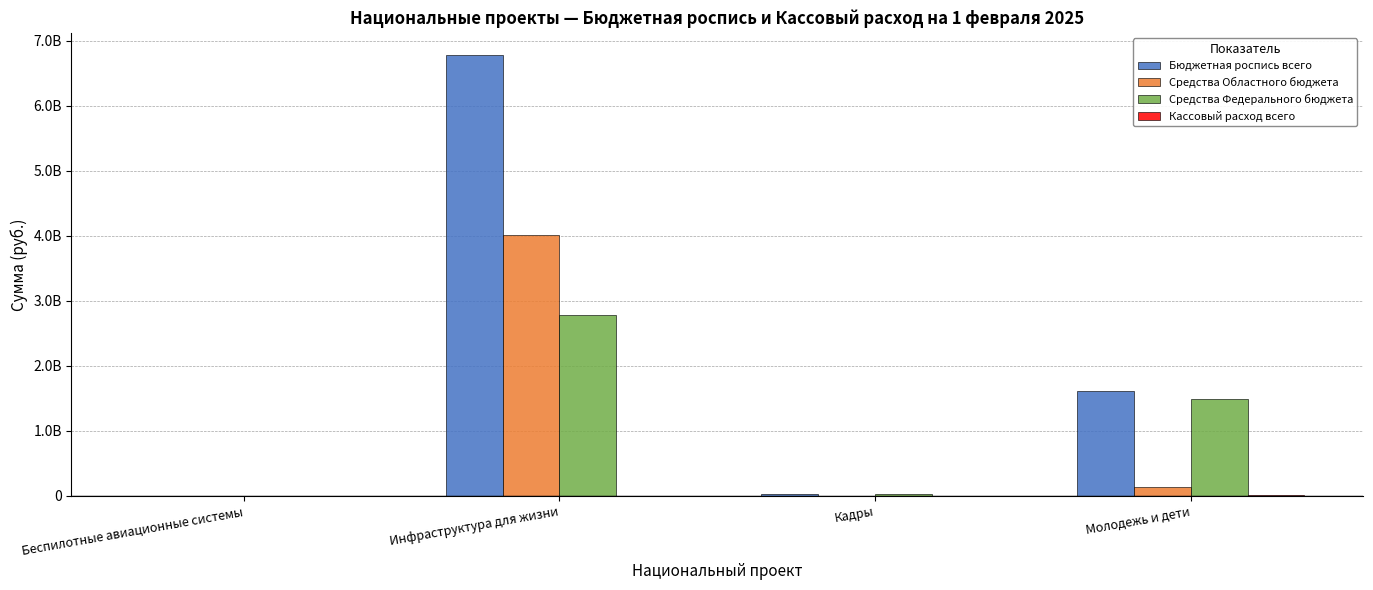

What is the difference between the maximum and second lowest values in the Бюджетная роспись всего series?

6748144188.3